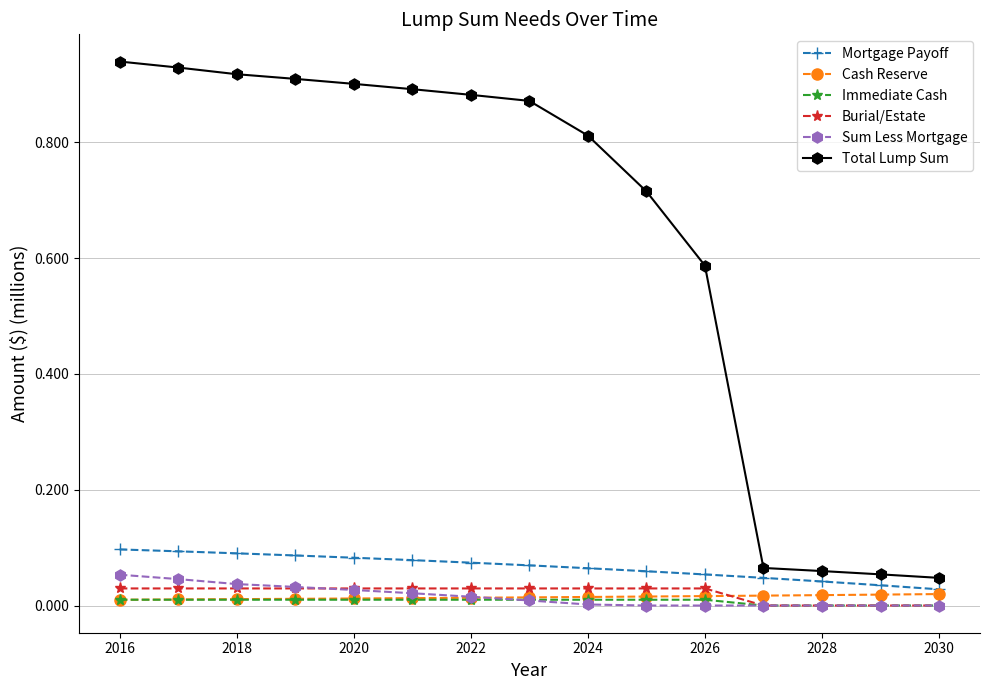

True or false: Immediate Cash and Mortgage Payoff intersect in this chart.

False